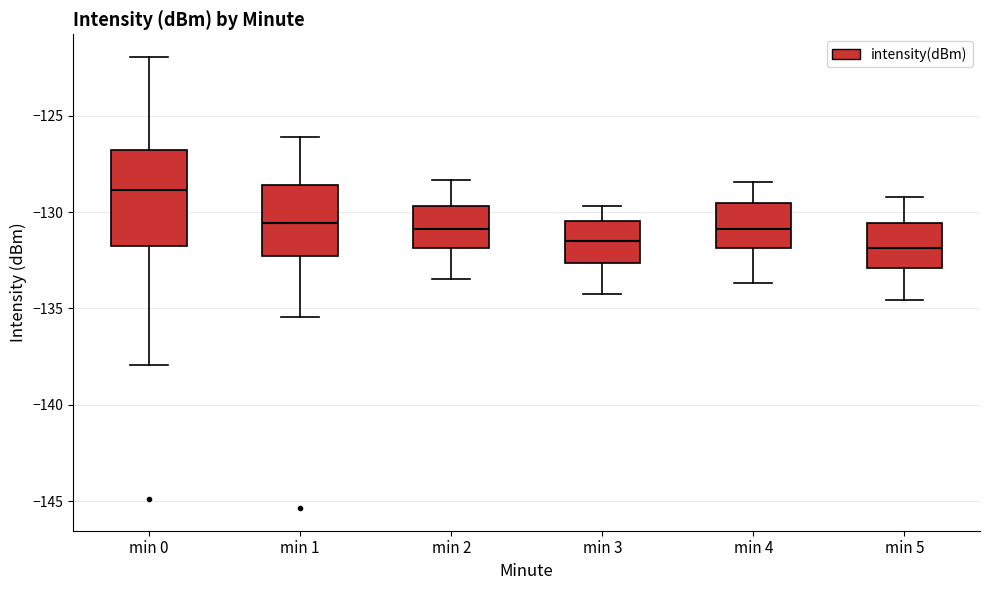

Where is the lower edge of the box for min 3 on the y-axis? The values are not printed on the chart, so give them approximately, as read against the axis.

-132.5